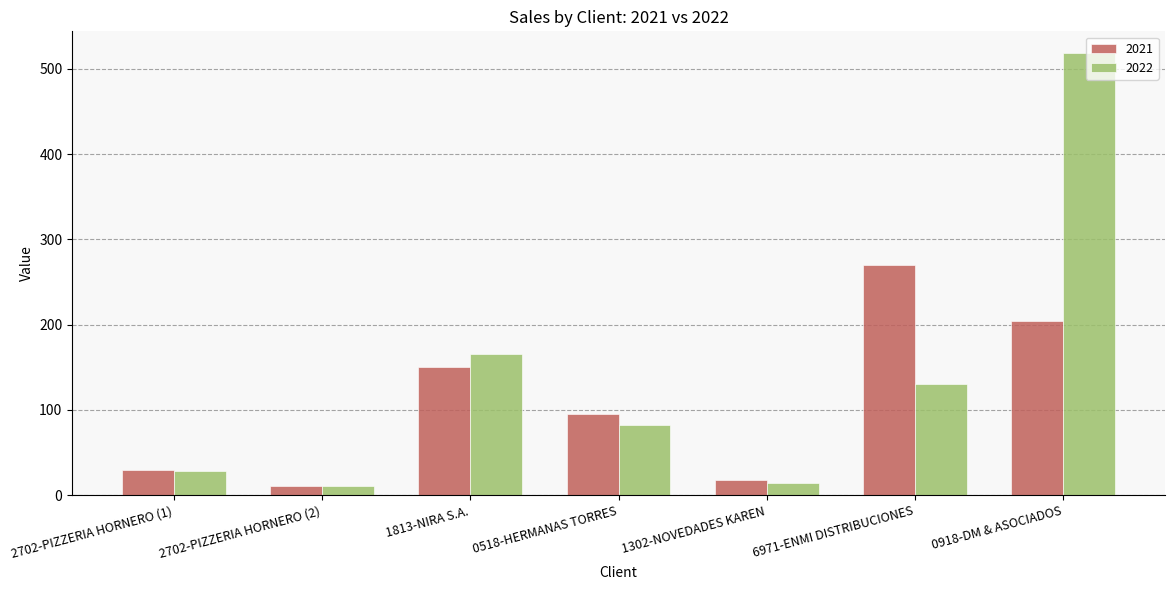

What value does the 2022 series have at 6971-ENMI DISTRIBUCIONES?

130.2